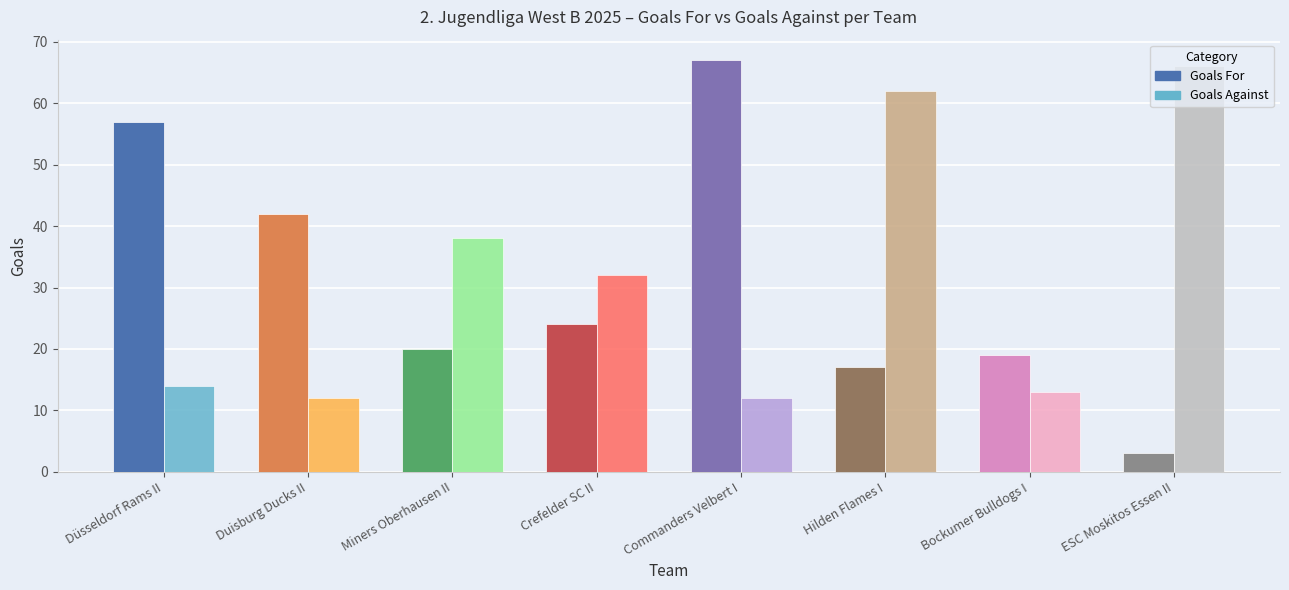

Rank the series at Duisburg Ducks II from lowest to highest value.

Goals Against, Goals For